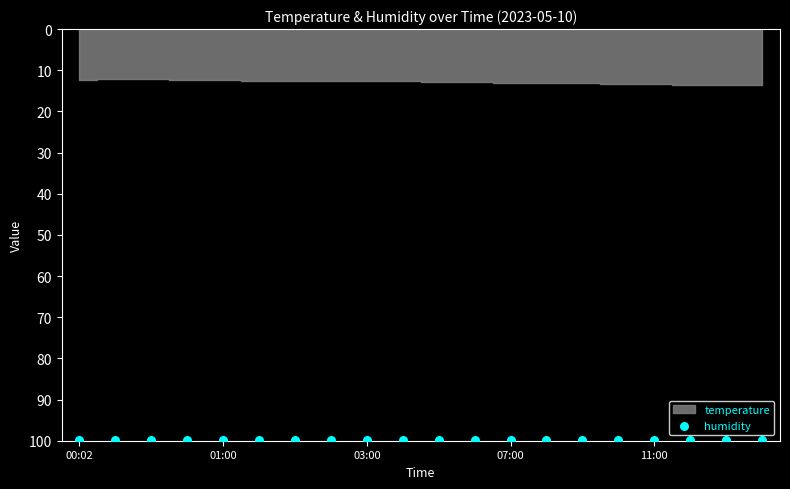

Which series has the largest total across all categories?

humidity